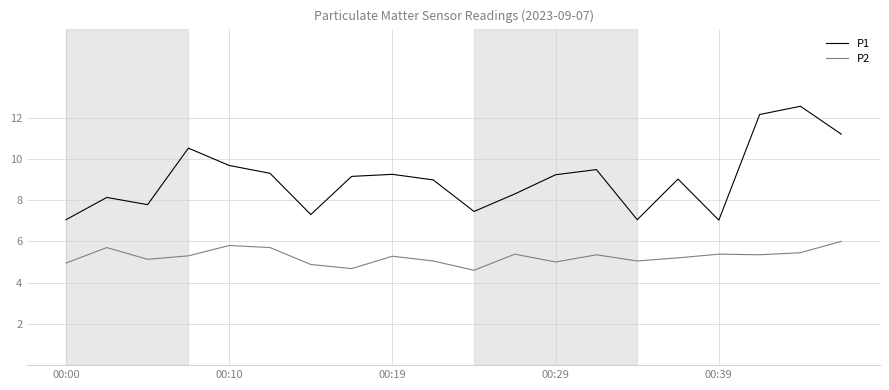

Rank the series by their maximum value, from lowest to highest.

P2, P1